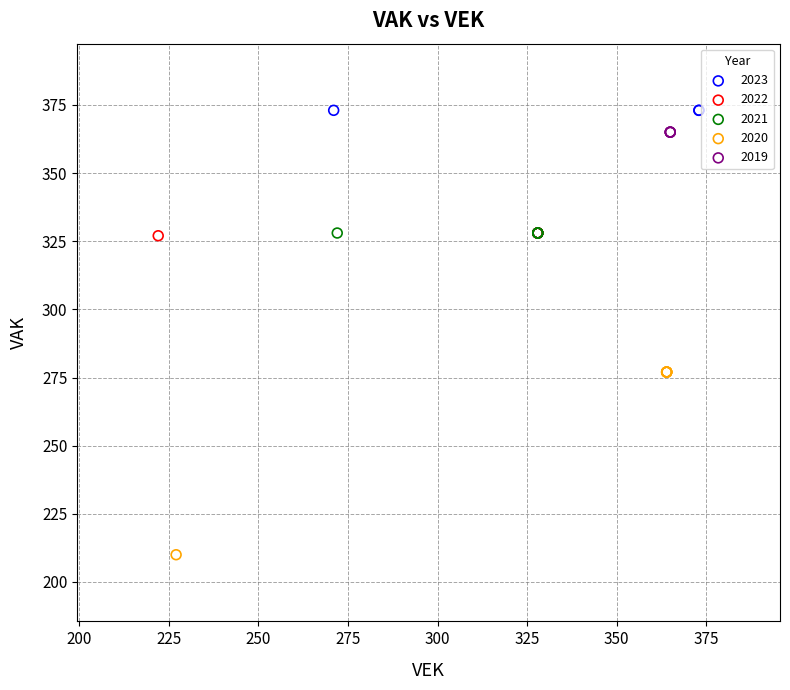

Which series reaches the minimum Y coordinate?

2020